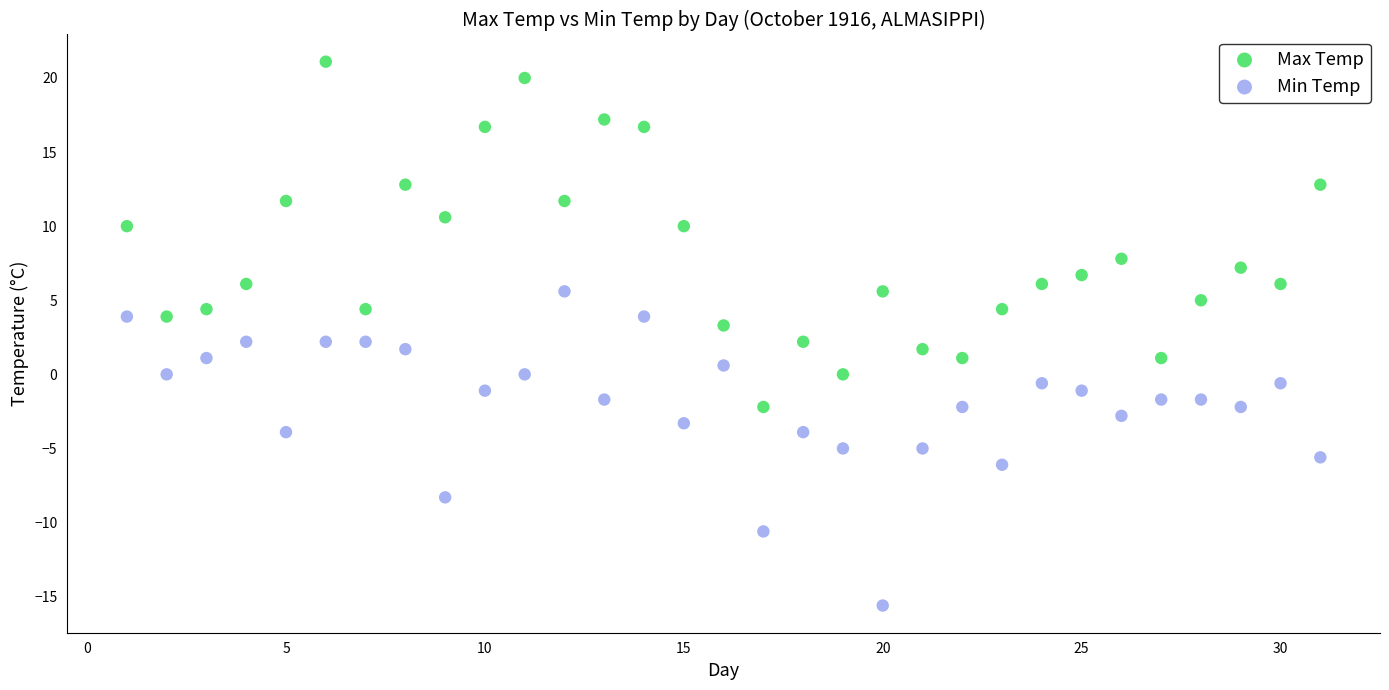

Which series contains the lowest Y value?

Min Temp